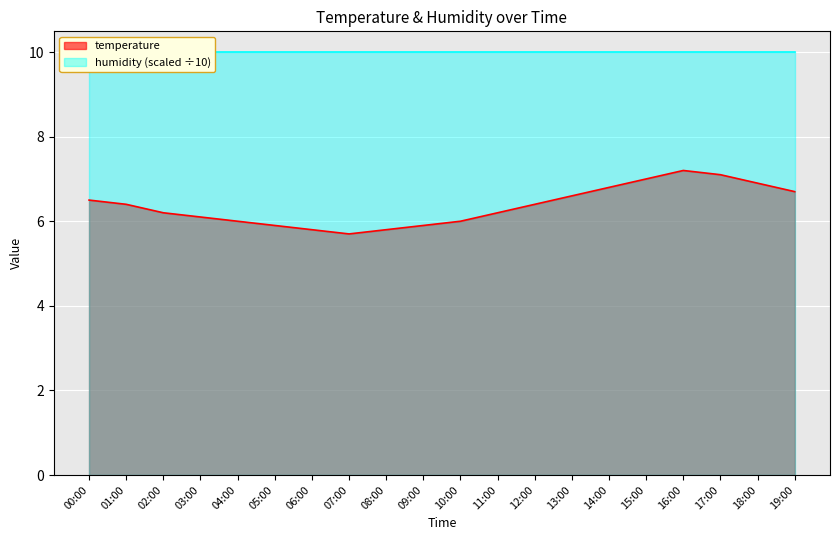

What is the greatest value displayed?

7.2